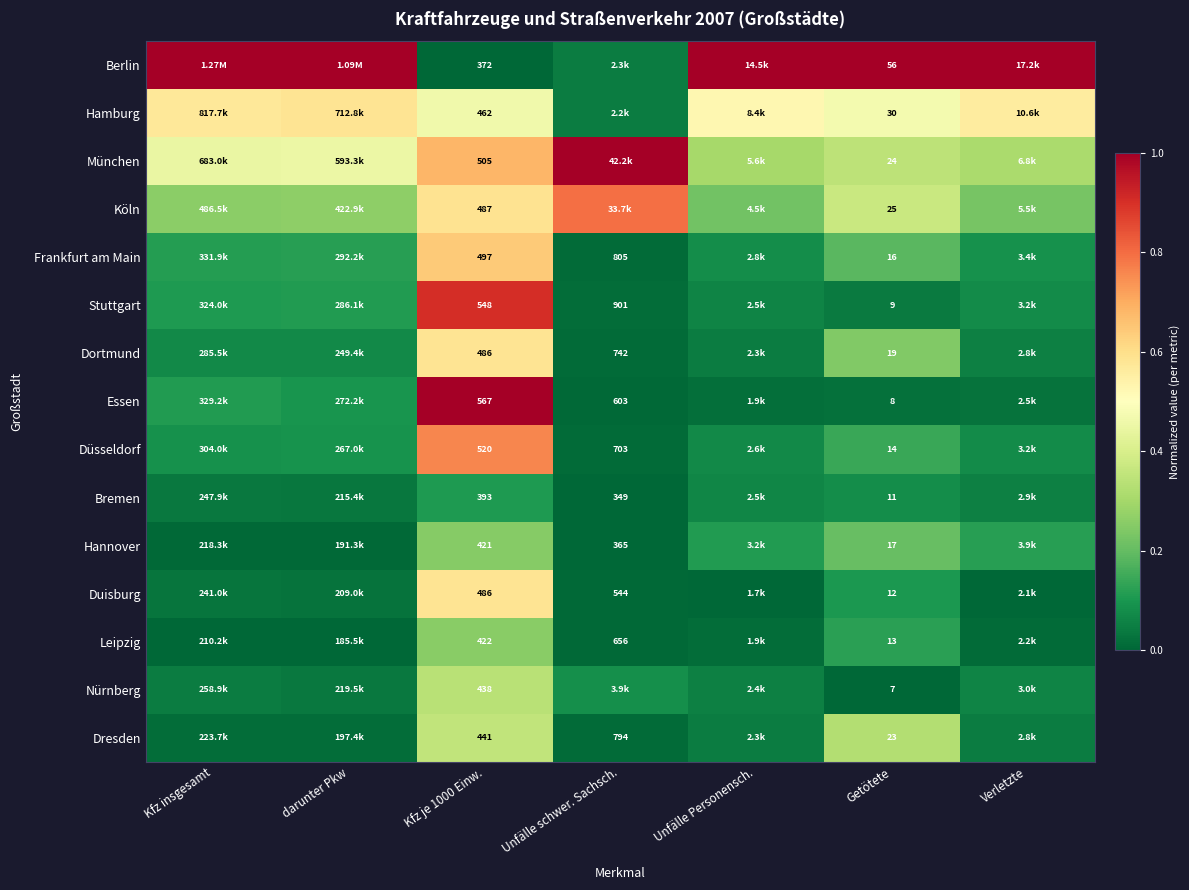

True or false: Bremen has a value of 0.0 at Verletzte.

False